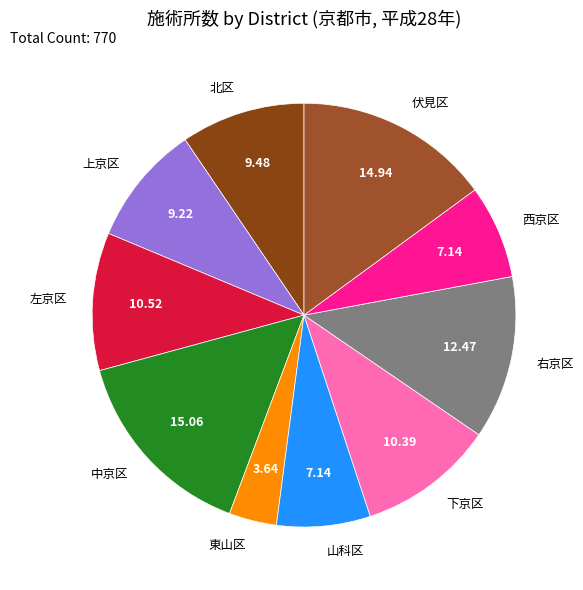

What is the smallest slice in the pie chart?

東山区